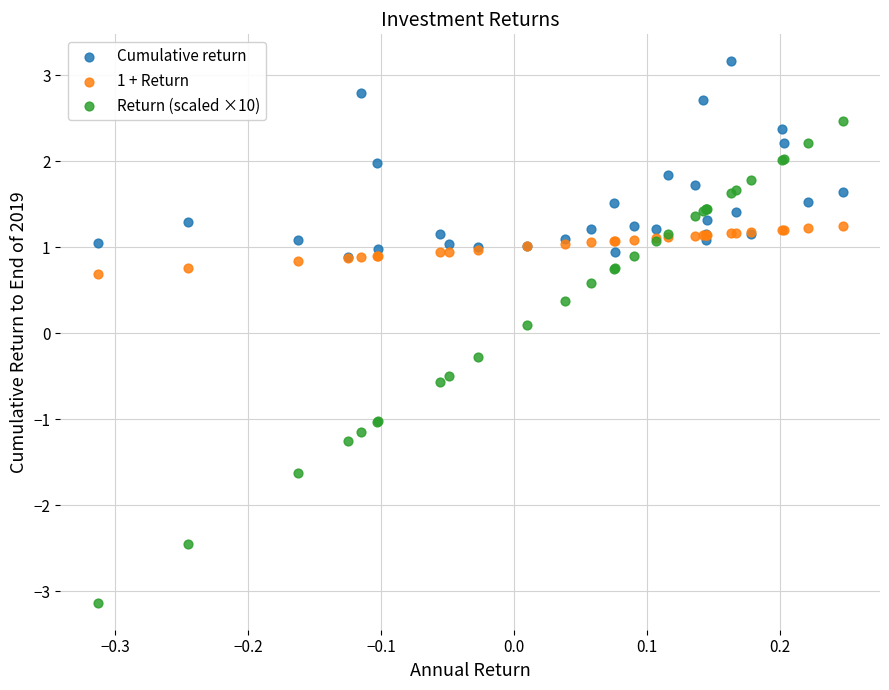

Which series reaches the maximum Y coordinate?

Cumulative return